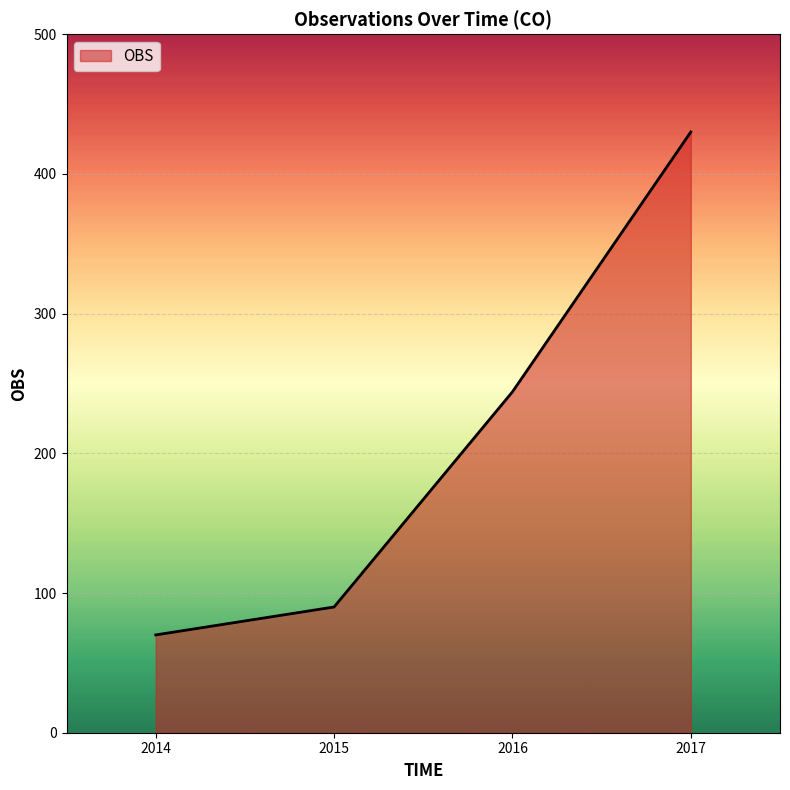

At which category does the chart reach its minimum across all series?

2014